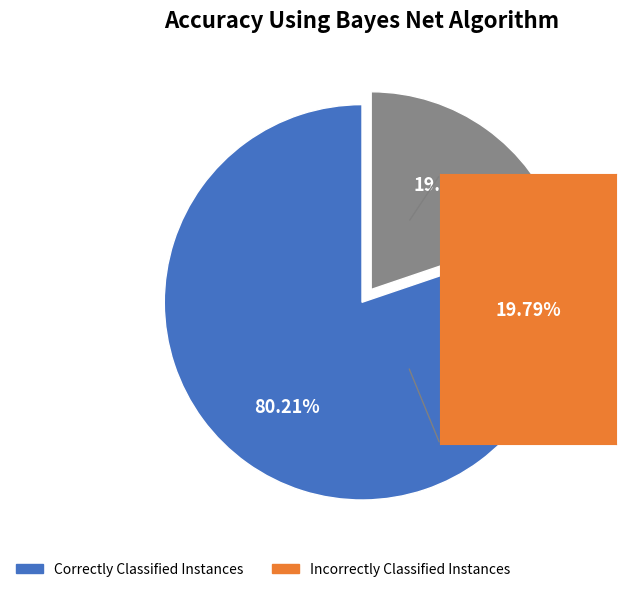

Does any single category account for the majority?

Yes